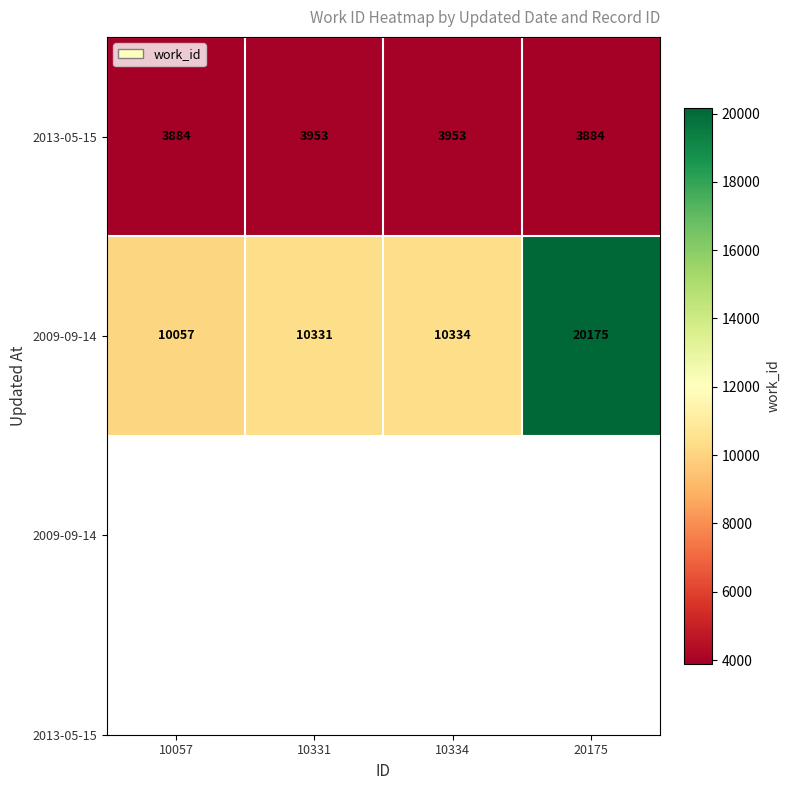

What is the minimum value shown in the chart?

3884